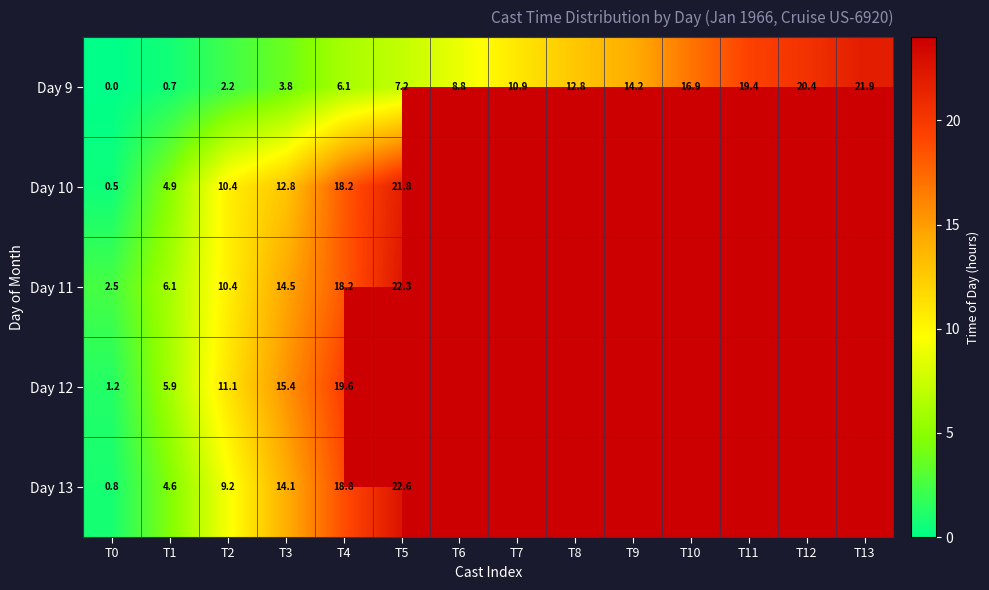

What is the difference between the second highest and second lowest values in the Day 9 series?

19.8